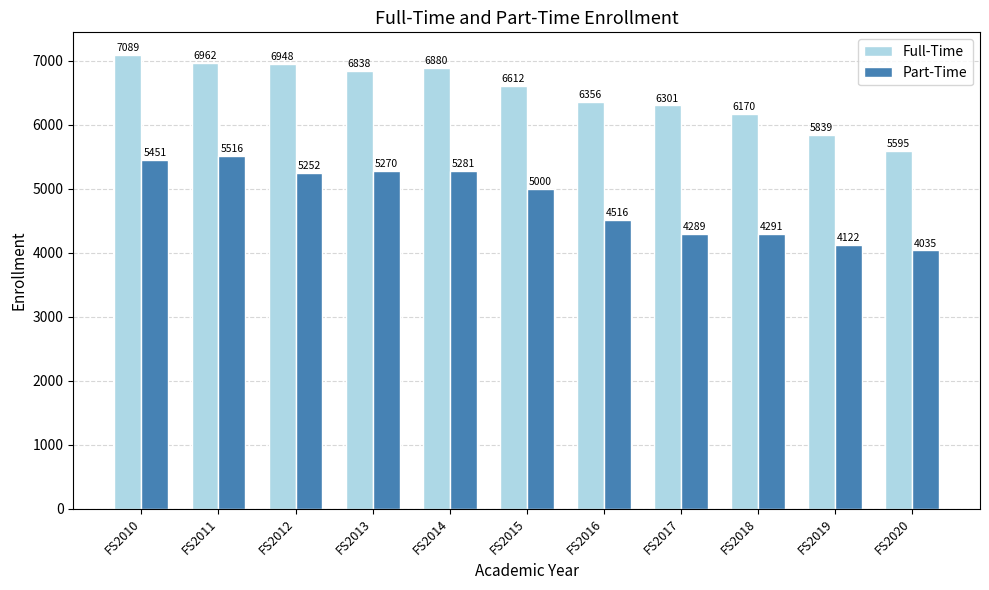

Read the Full-Time value at FS2016, to the nearest 10.

6360